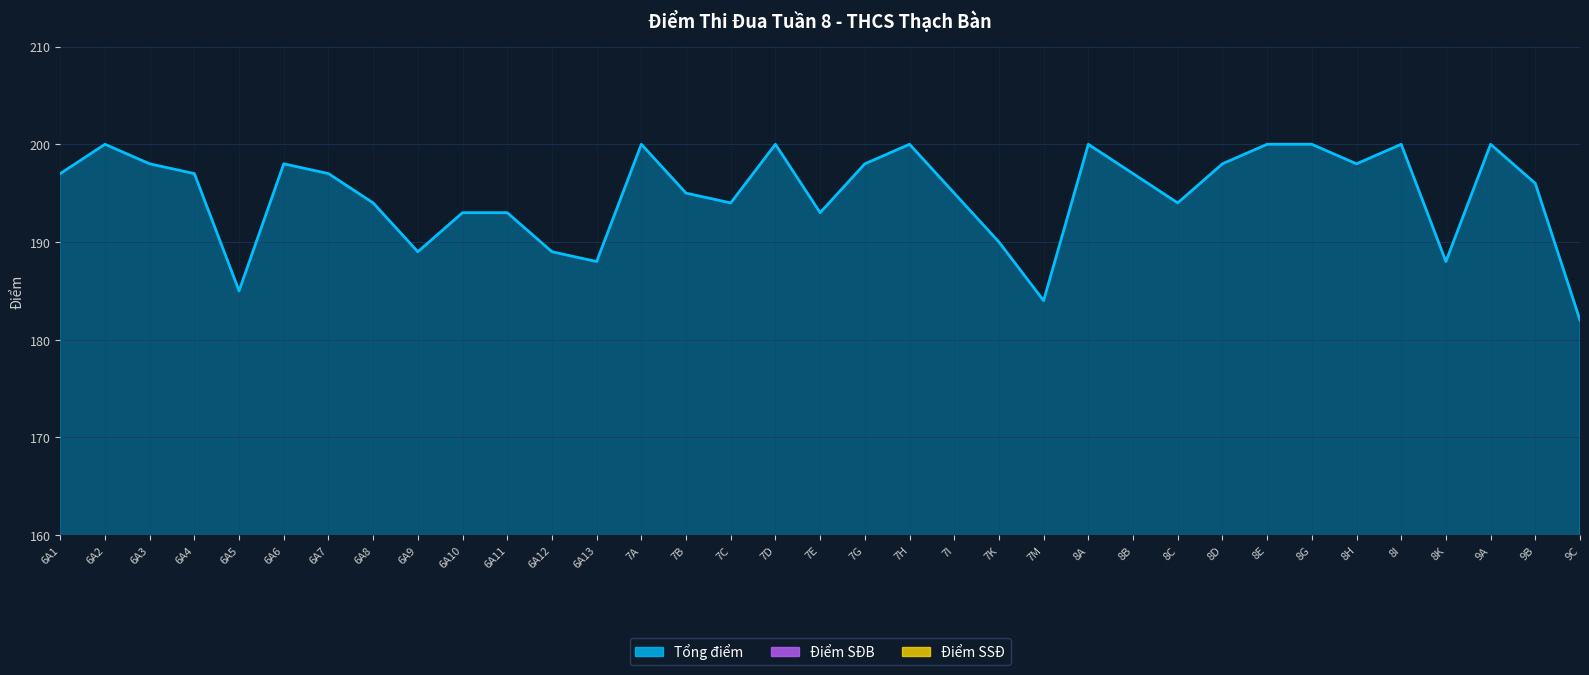

What is the difference between the highest and lowest values at 6A10?

102